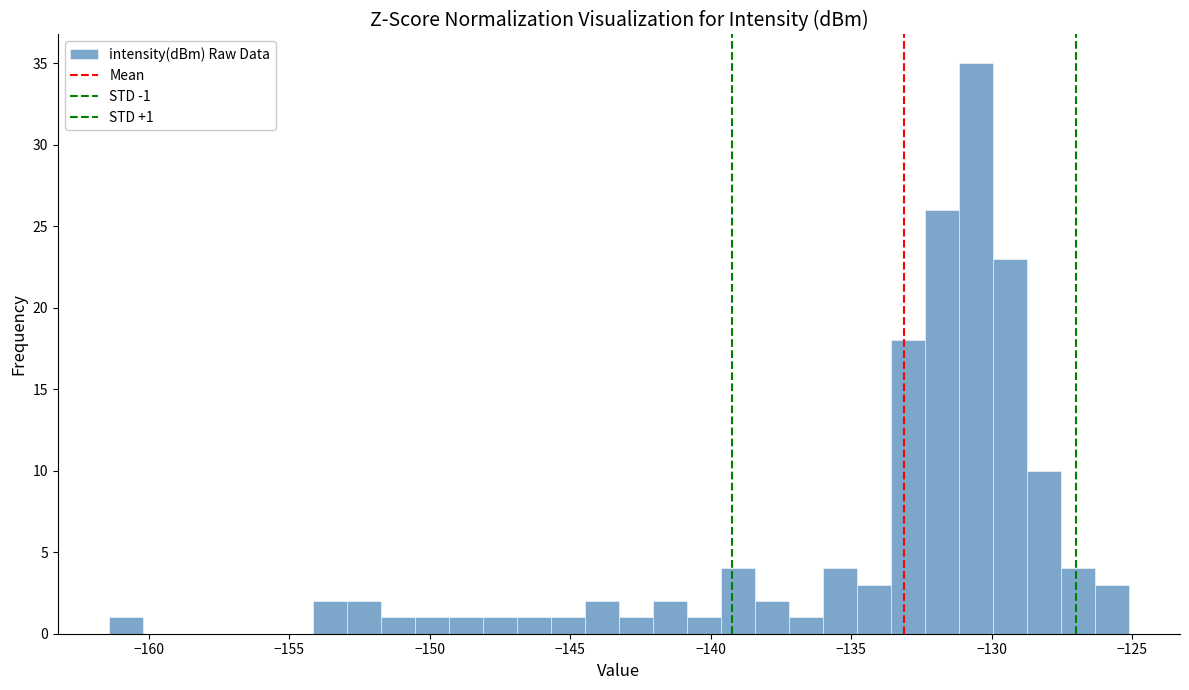

Read against the x-axis, roughly where is the centre of the tallest bar?

-130.5